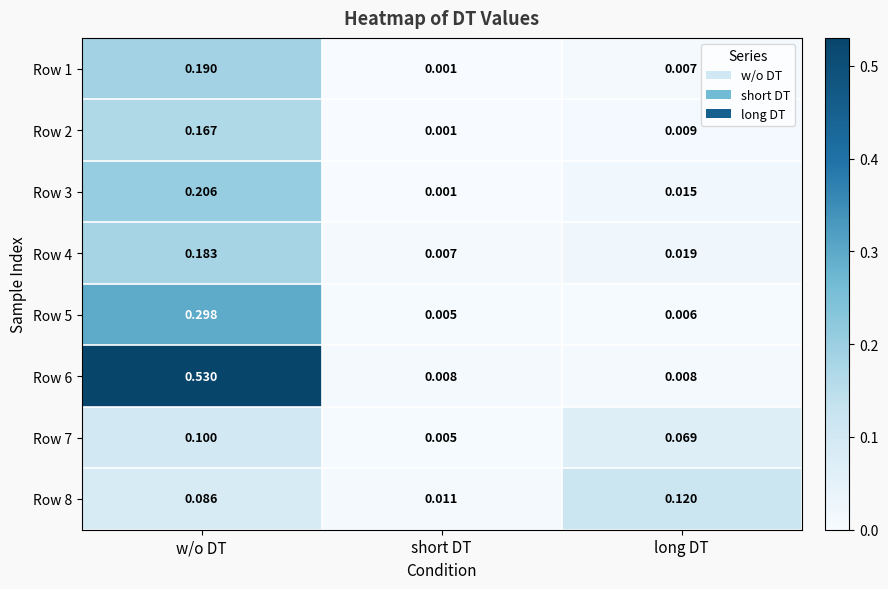

Where is Row 4 nearest to the value 0?

short DT